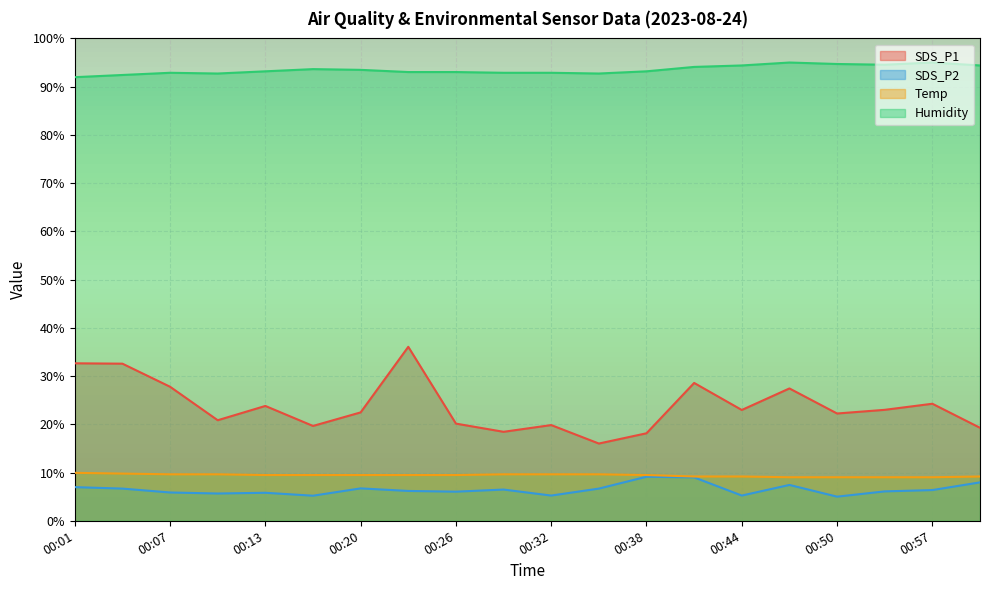

True or false: Temp and SDS_P2 intersect in this chart.

False